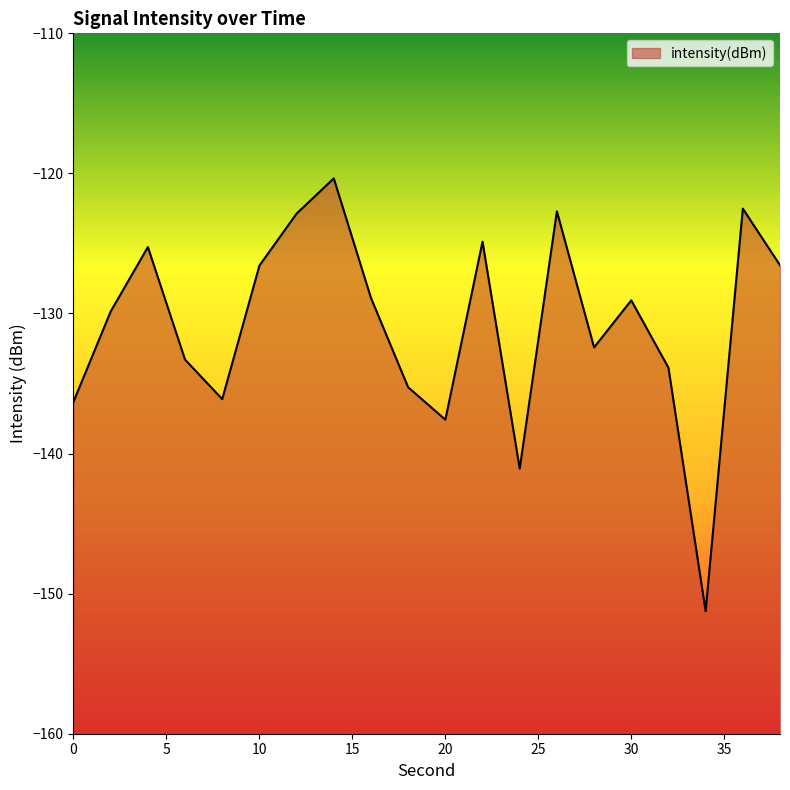

At which category does the chart reach its peak across all series?

14